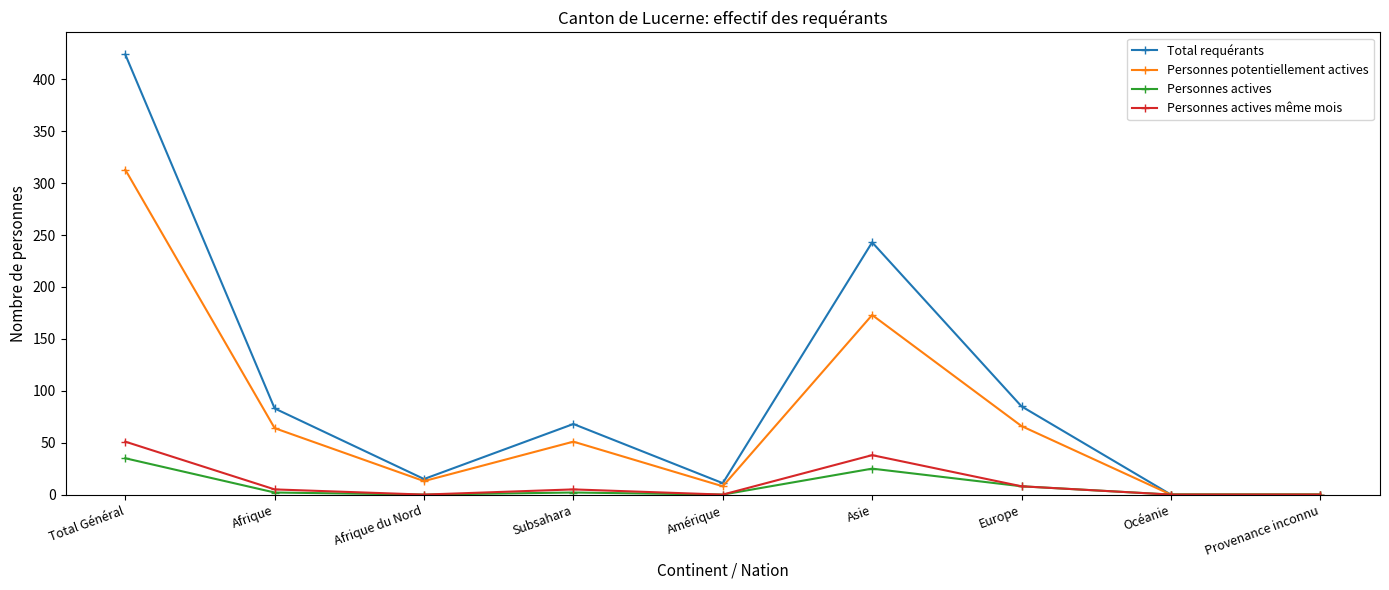

Does the chart display data point markers on the line(s)?

Yes